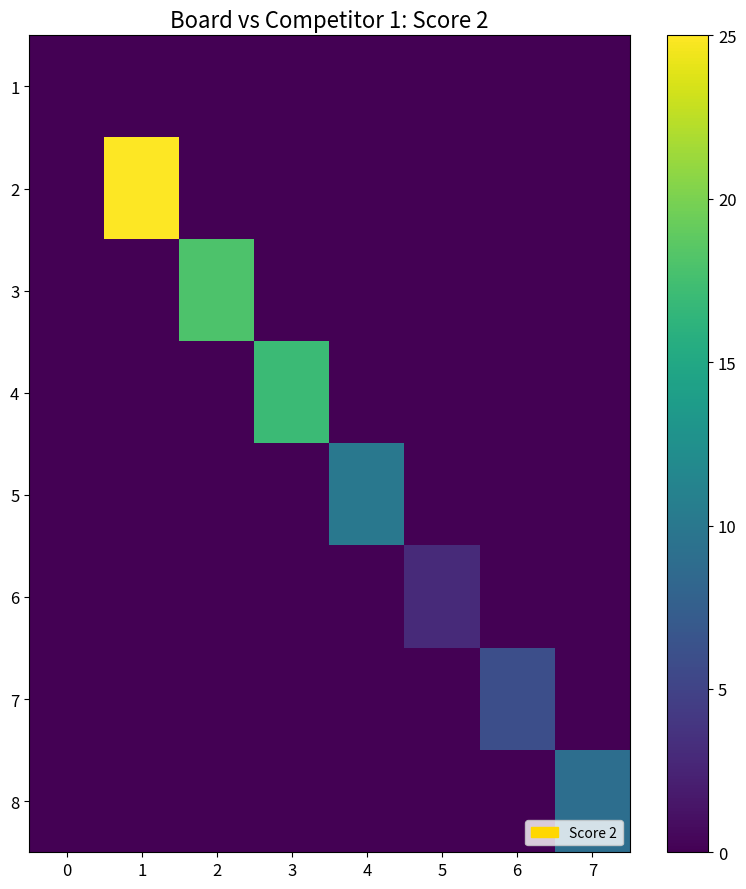

What is the maximum value shown in the chart?

25